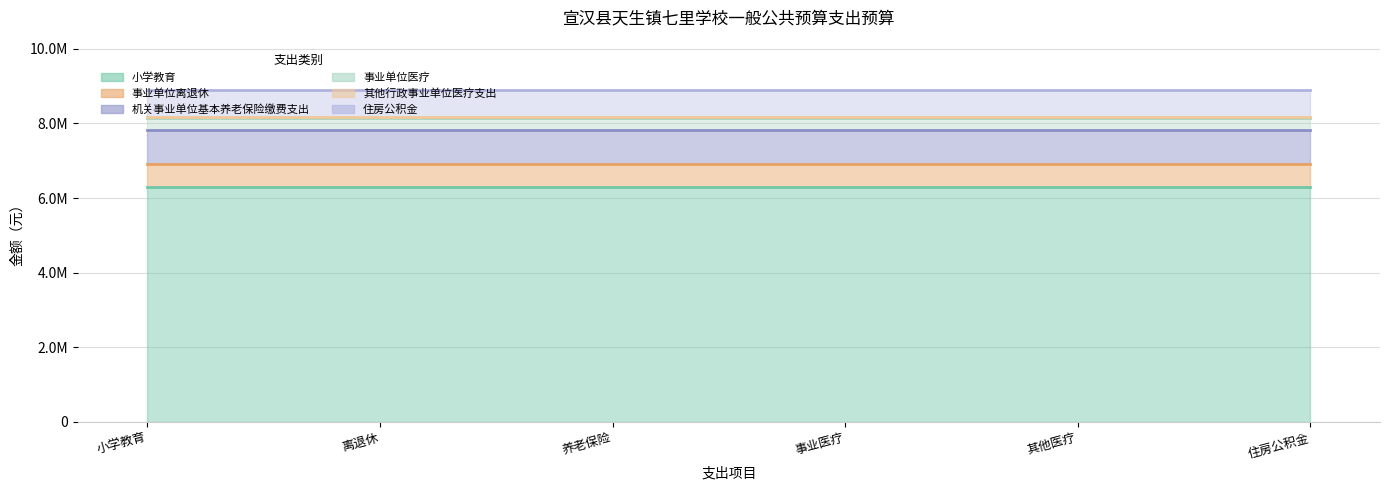

What is the average value of the 小学教育_line series?

6285882